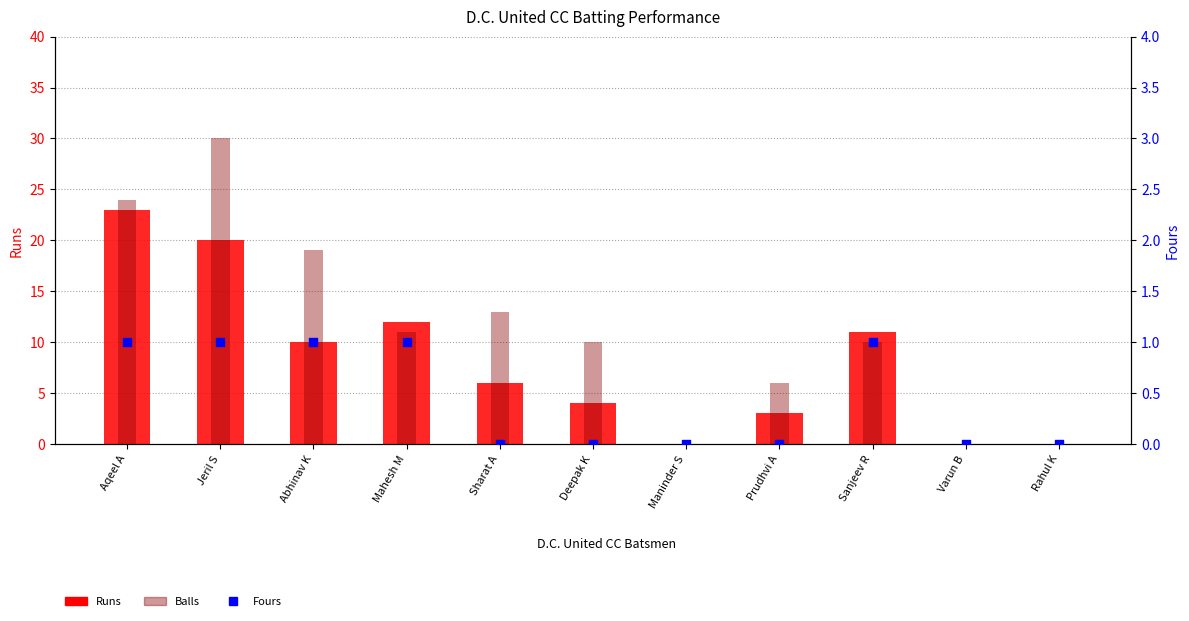

Which series contains the lowest Y value?

Runs